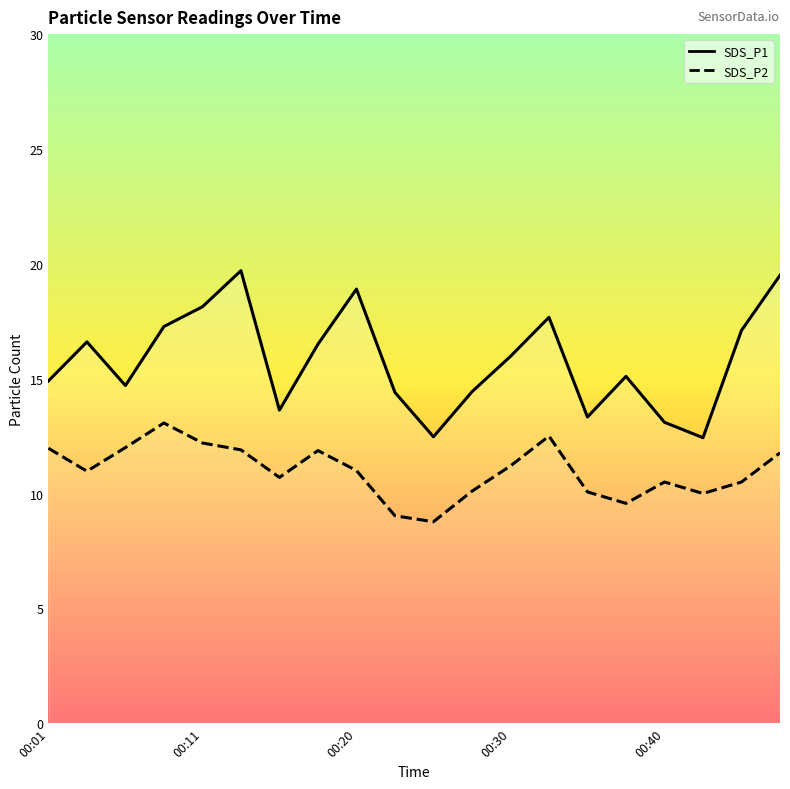

What is the approximate value of SDS_P1 at 6?

13.6